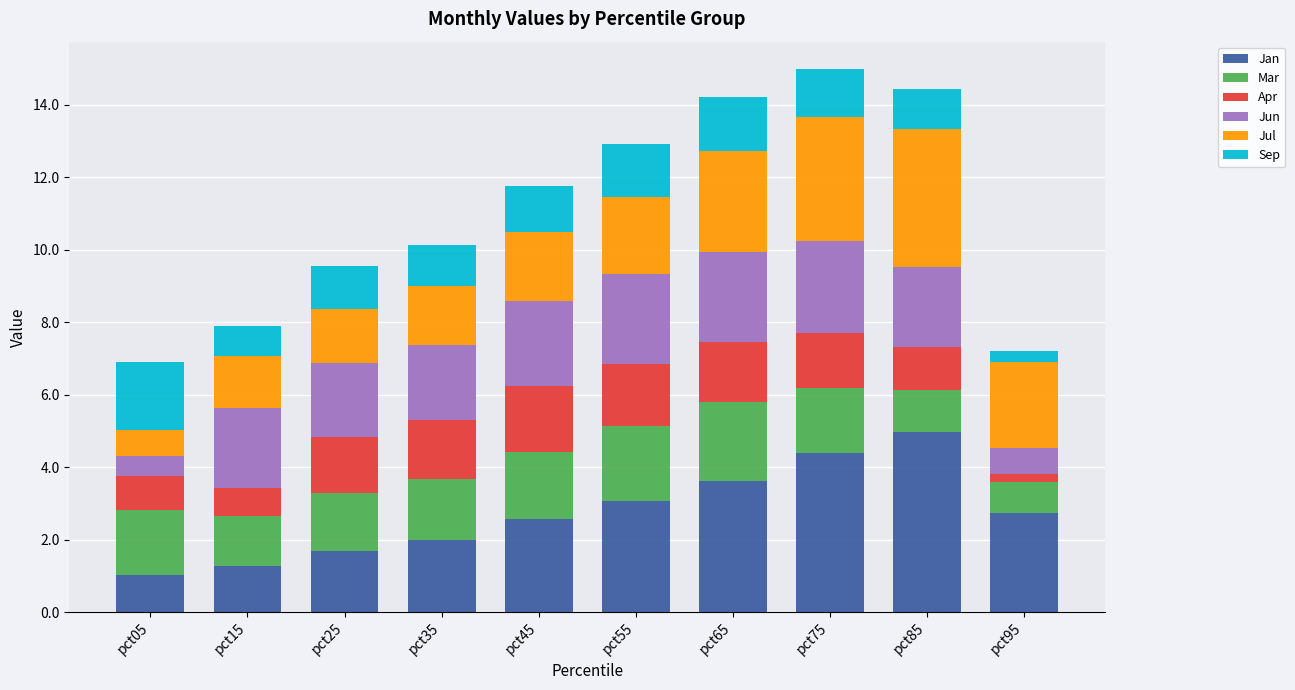

What is the total value across all series at pct25?

9.5